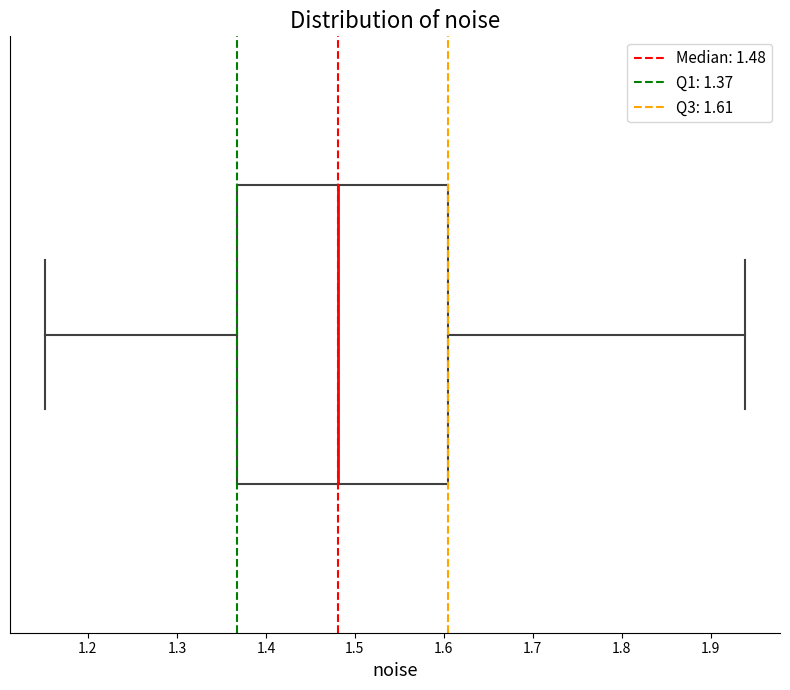

Transcribe this box plot: give where the median line is, the range the box spans, and where the two whiskers end, as read against the x-axis. The values are not printed on the chart, so give them approximately, as read against the axis.

median 1.48, box 1.37 to 1.61, whiskers 1.15 to 1.94